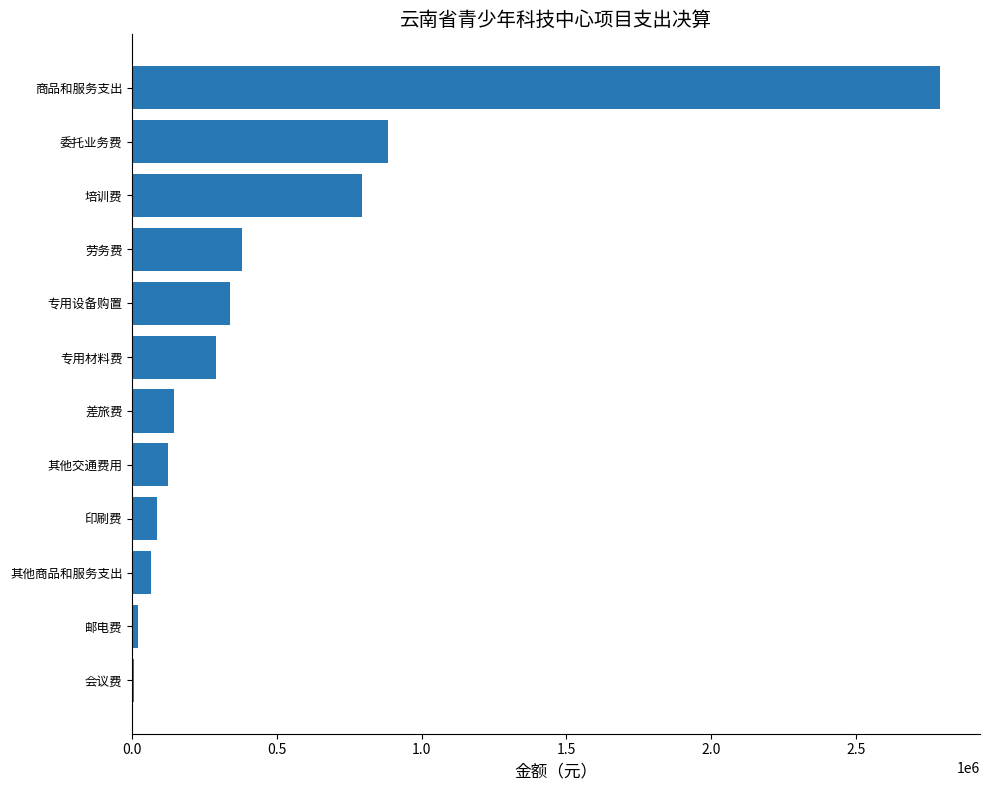

What is the sum of all values?

5914180.9